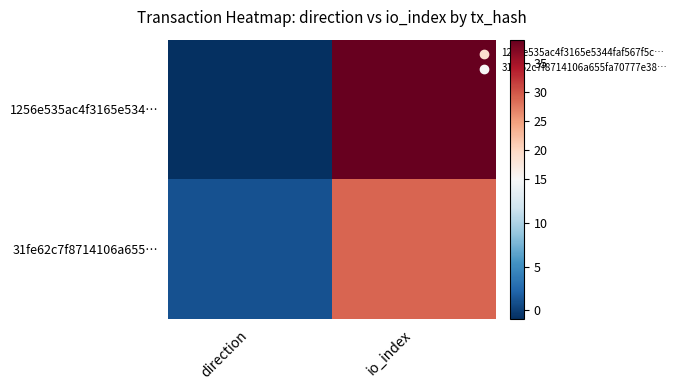

Reading left to right, extract all data points from this chart.

1256e535ac4f3165e534…: direction=-1	io_index=39
31fe62c7f8714106a655…: direction=1	io_index=29